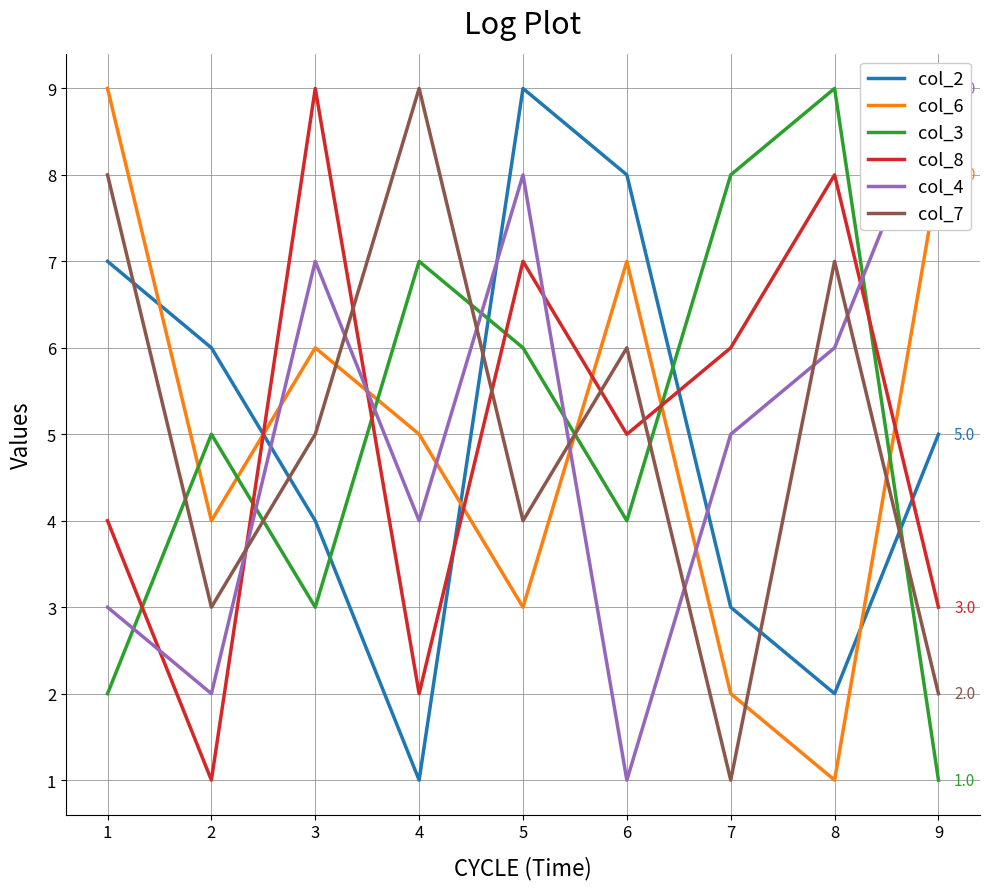

Rank the categories by col_3 value from lowest to highest.

9, 1, 3, 6, 2, 5, 4, 7, 8